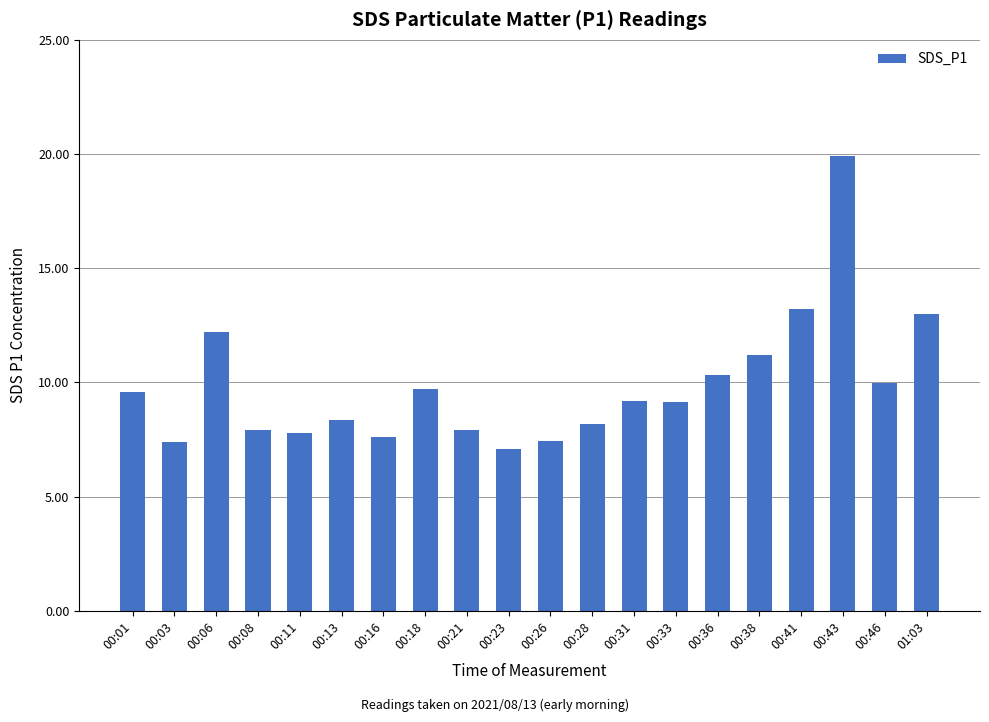

What is the label of the 4th bar from the left?

00:08